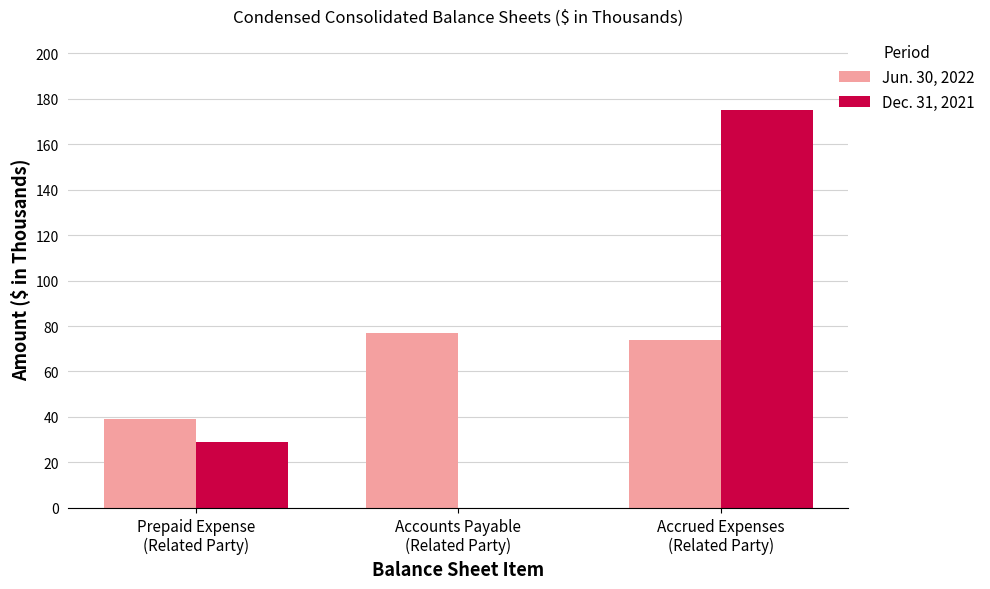

What is the greatest value displayed?

175